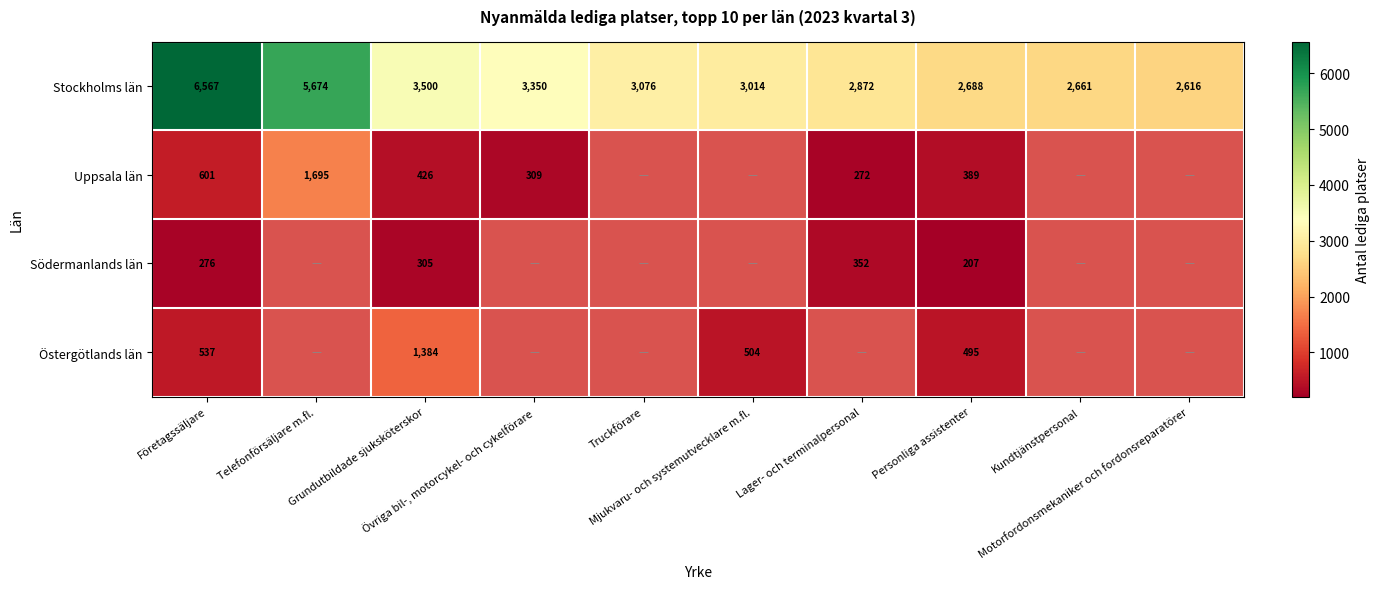

What is the average value of the Stockholms län series?

3602